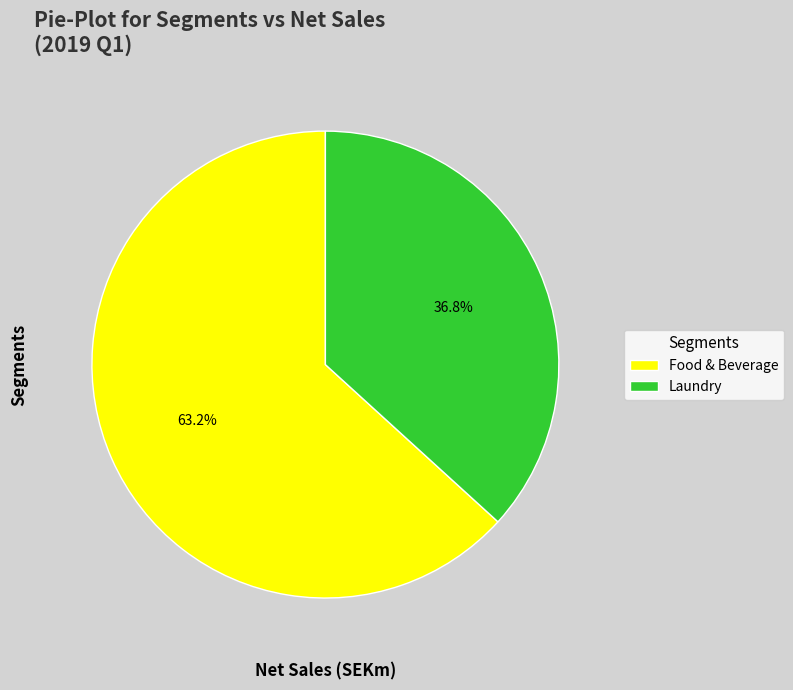

Which category has the biggest portion of the pie?

Food & Beverage